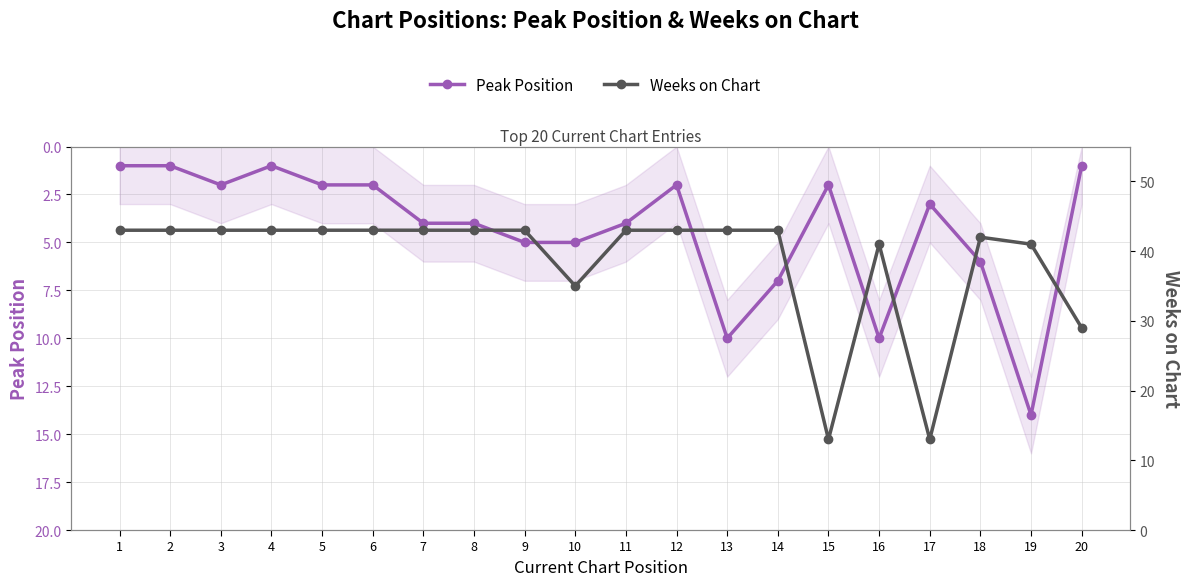

True or false: Weeks on Chart and Peak Position intersect in this chart.

False